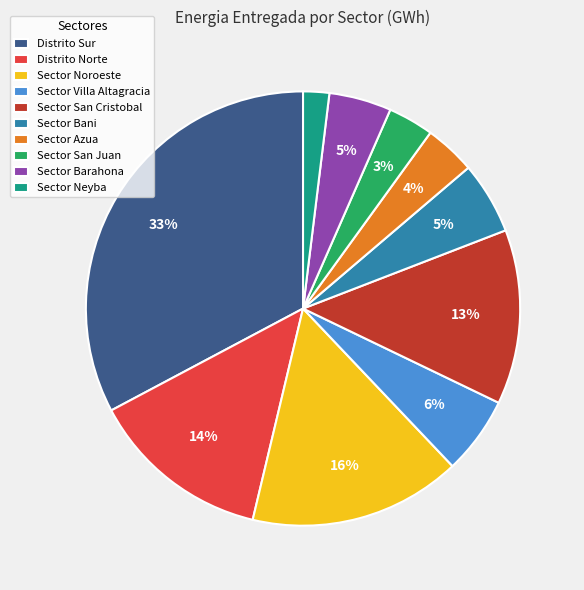

To the nearest percent, what portion does Distrito Norte represent?

14%